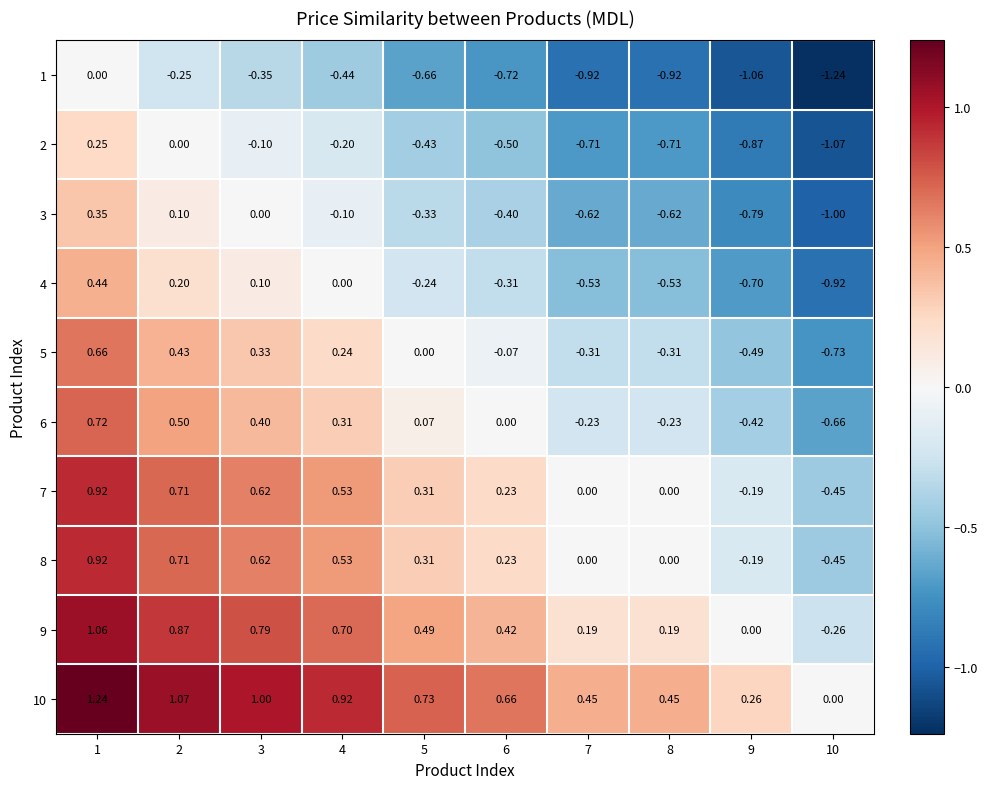

Count the number of data series in this chart.

10